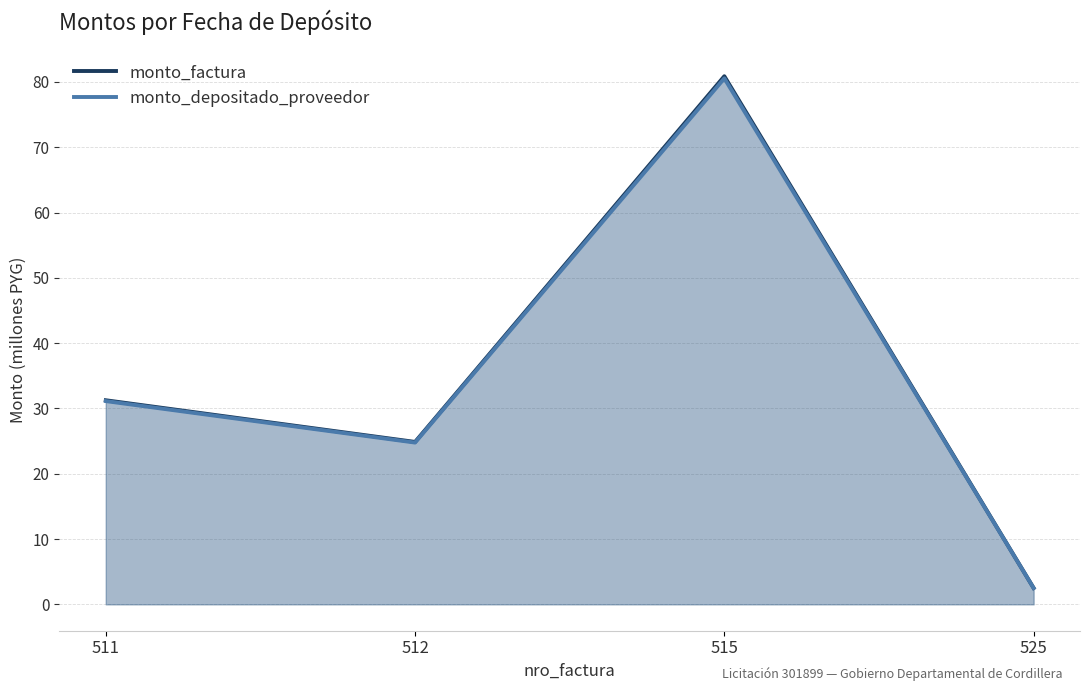

What is the greatest value displayed?

80.9